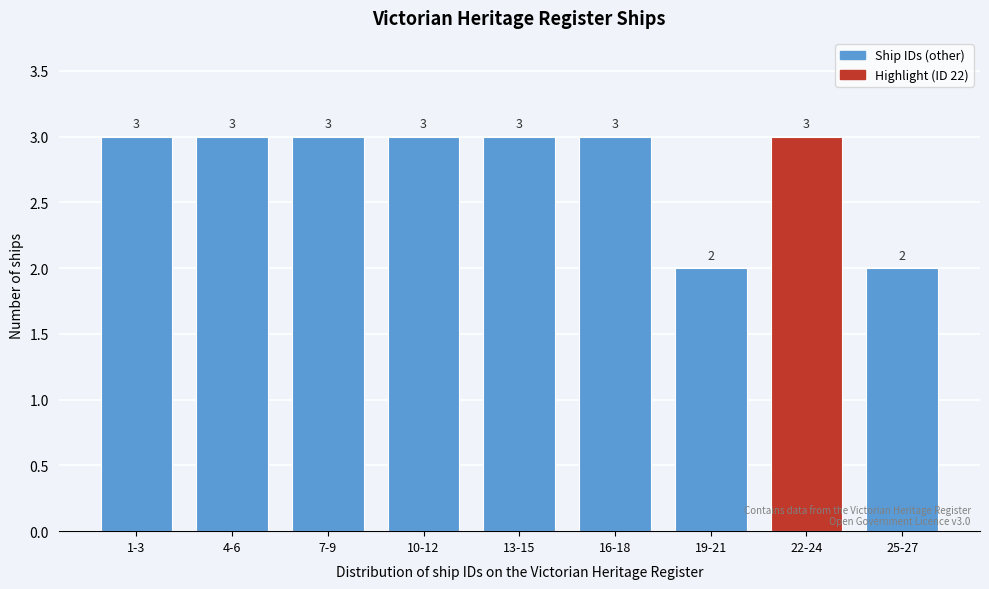

Reading left to right, what are all the values shown in this chart?

1-3=3	4-6=3	7-9=3	10-12=3	13-15=3	16-18=3	19-21=2	22-24=3	25-27=2